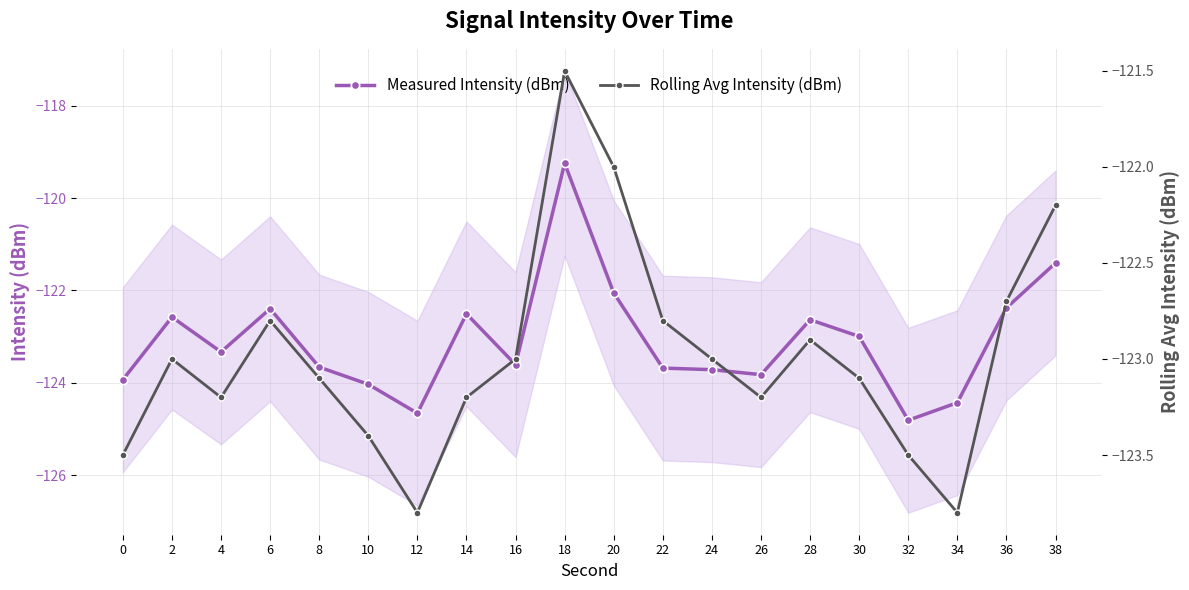

What is the value of the Rolling Avg Intensity (dBm) point at the 17th from the left?

-123.5